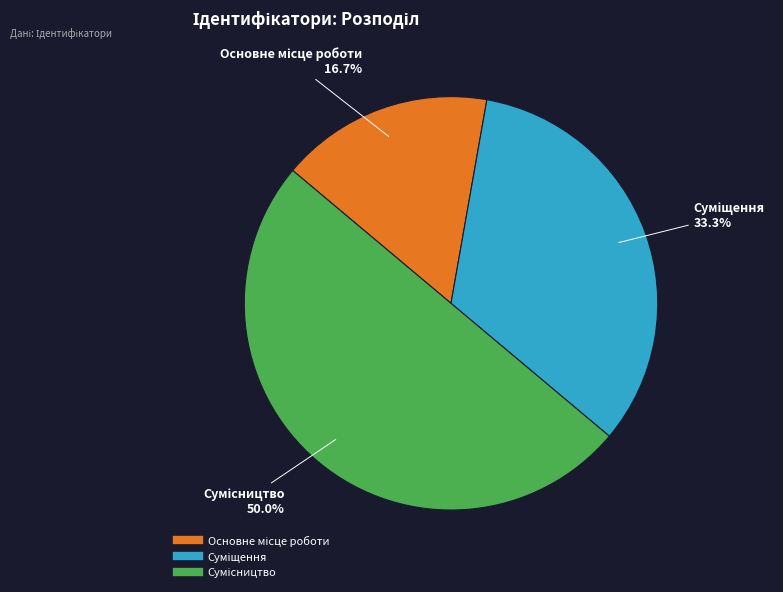

Is Сумісництво the majority of the pie?

No